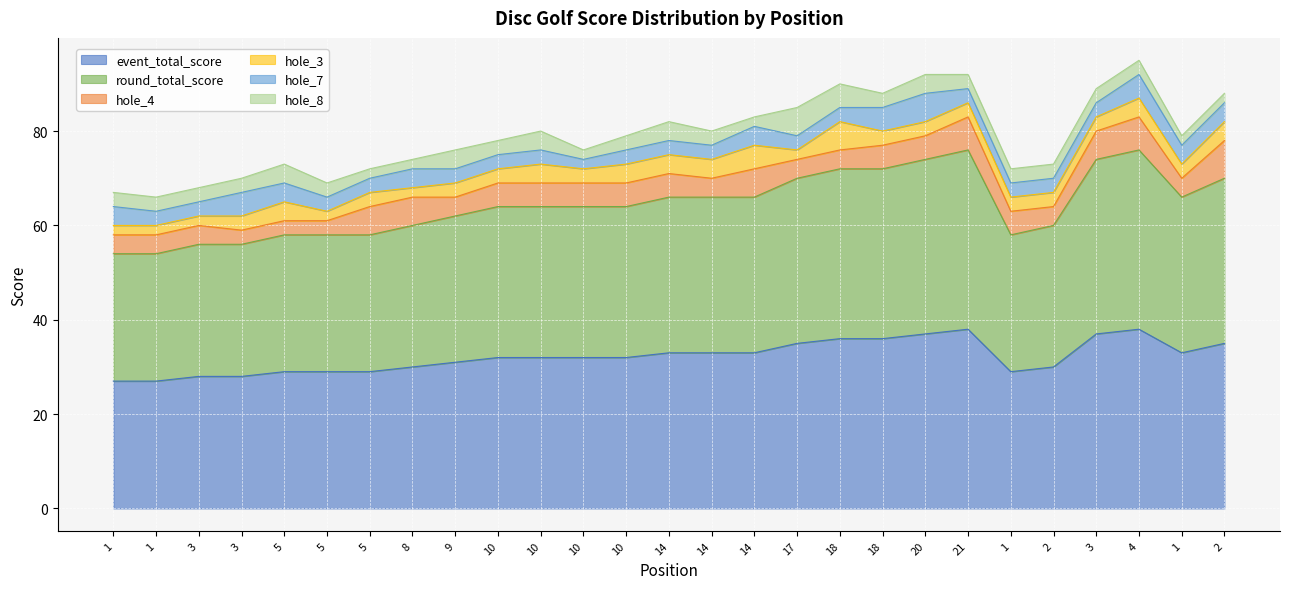

What is the difference between the highest and lowest values at 2?

27